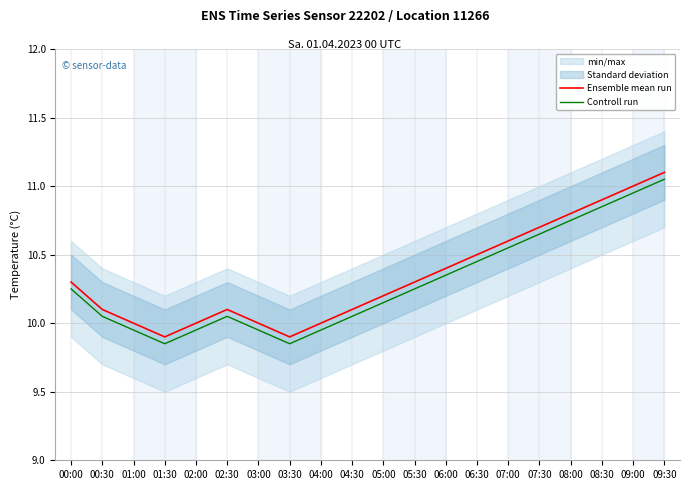

How many values in the Controll run series are below 10?

6